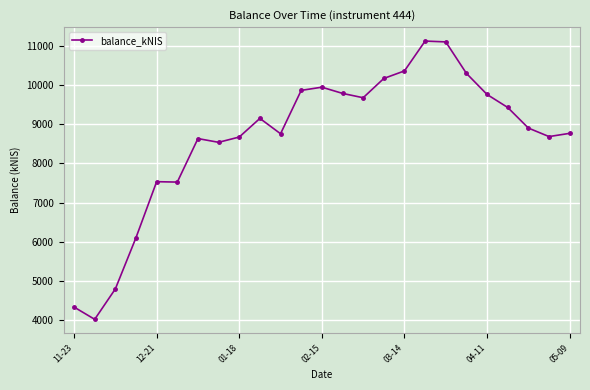

What is the greatest value displayed?

11136.7